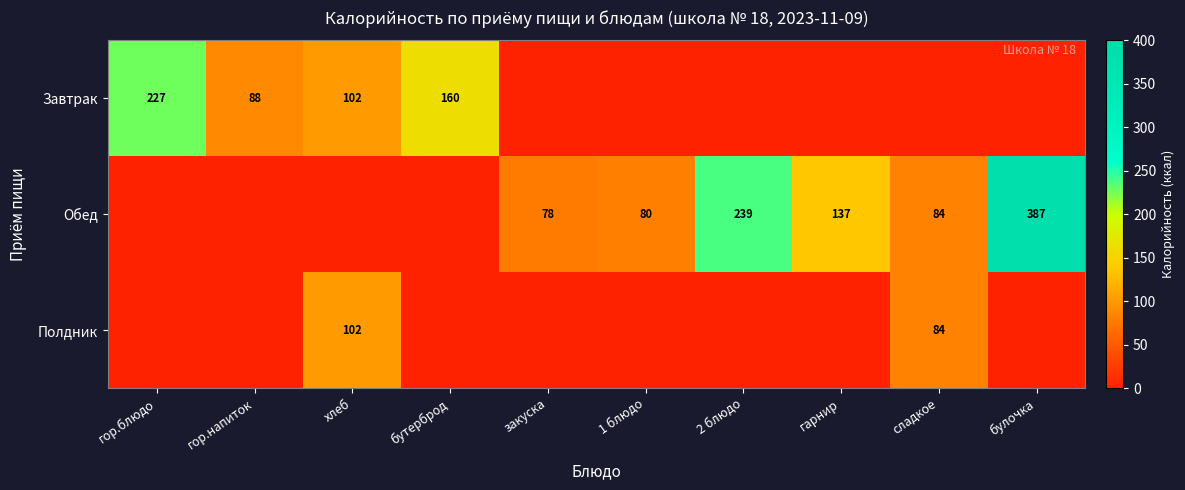

At which category does the chart reach its peak across all series?

булочка